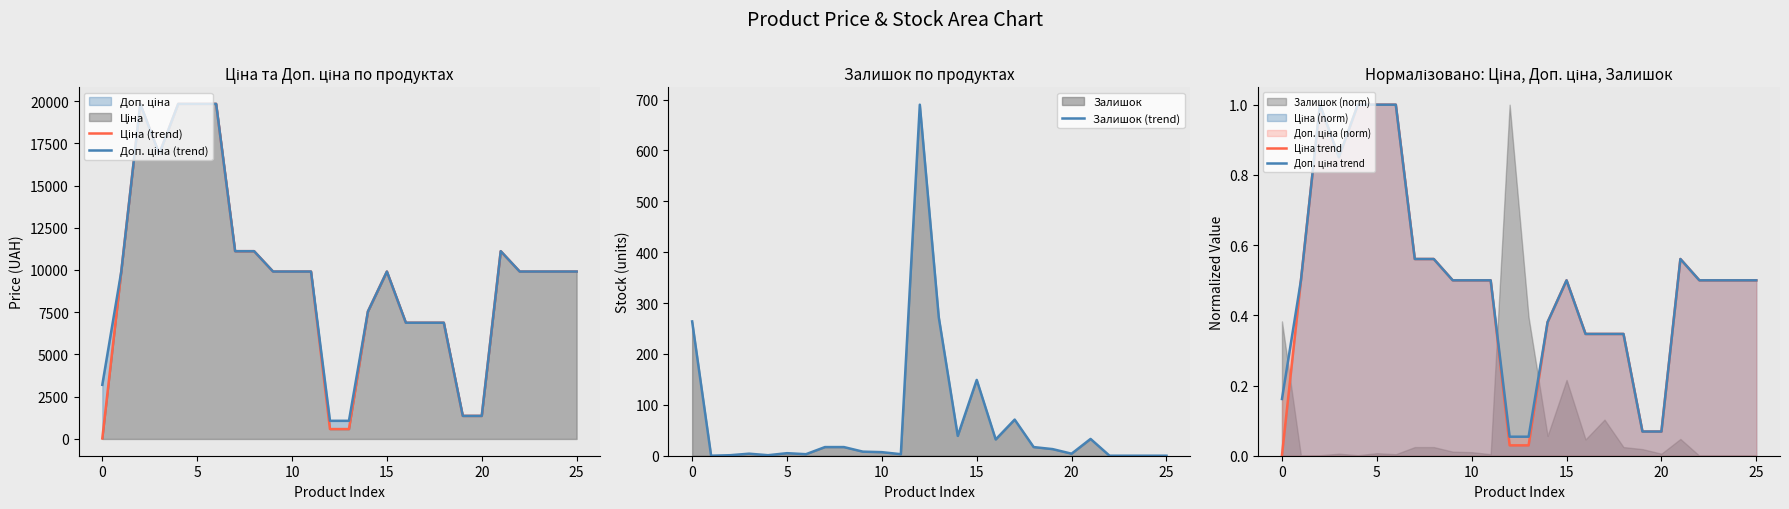

In Ціна trend, how many points are lower than both neighbors (excluding endpoints)?

1